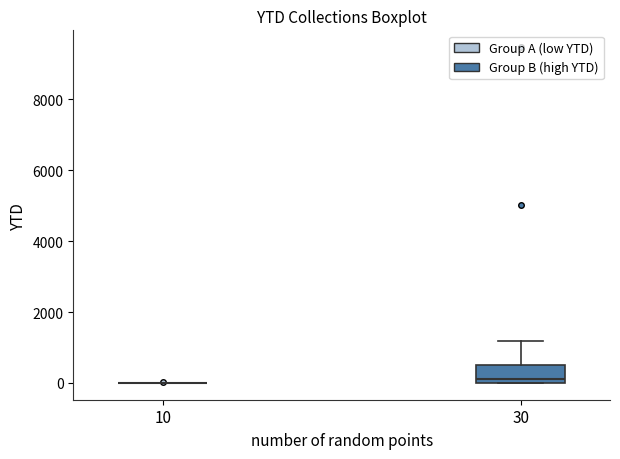

Reading left to right, read every box against the y-axis: the position of its median line, the range the box covers, and the ends of its whiskers. The values are not printed on the chart, so give them approximately, as read against the axis.

10: box collapsed to a line at 0, whiskers 0 to 0
30: median 200, box 0 to 400, whiskers 0 to 1200